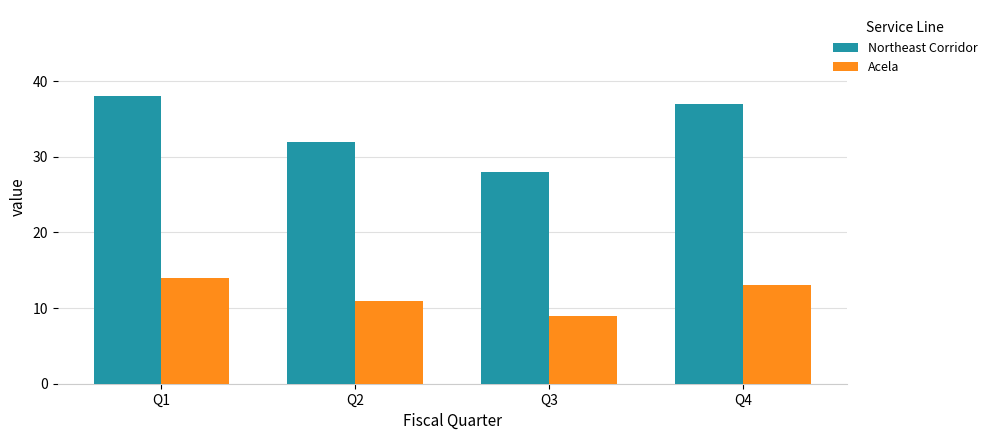

Reading right to left, list all the values displayed in this chart.

Northeast Corridor: Q4=37	Q3=28	Q2=32	Q1=38
Acela: Q4=13	Q3=9	Q2=11	Q1=14